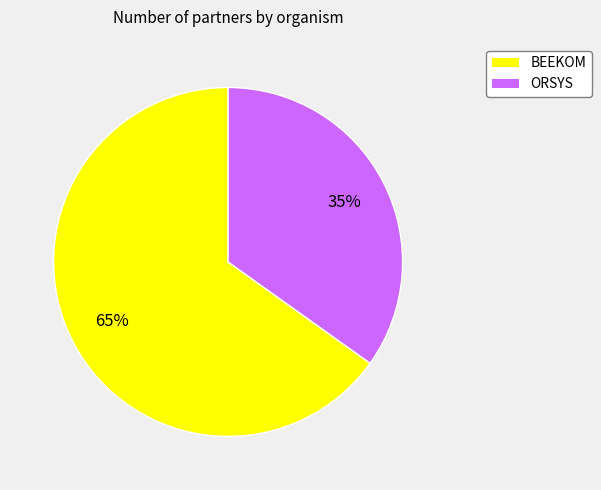

To the nearest percent, what portion does ORSYS represent?

35%